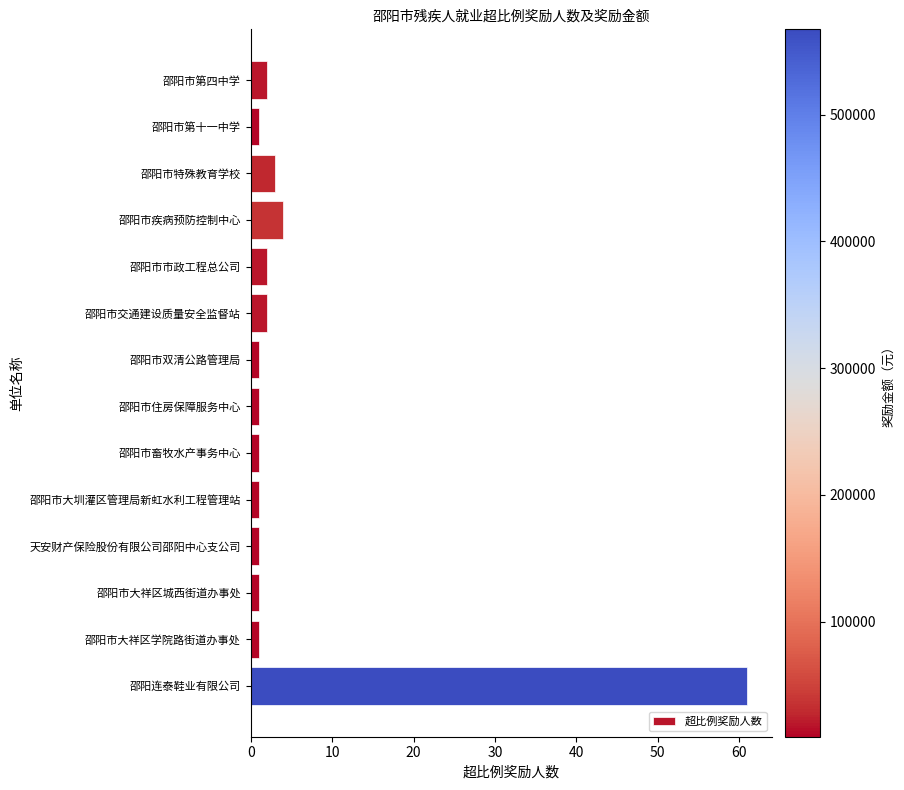

What is the greatest value displayed?

61